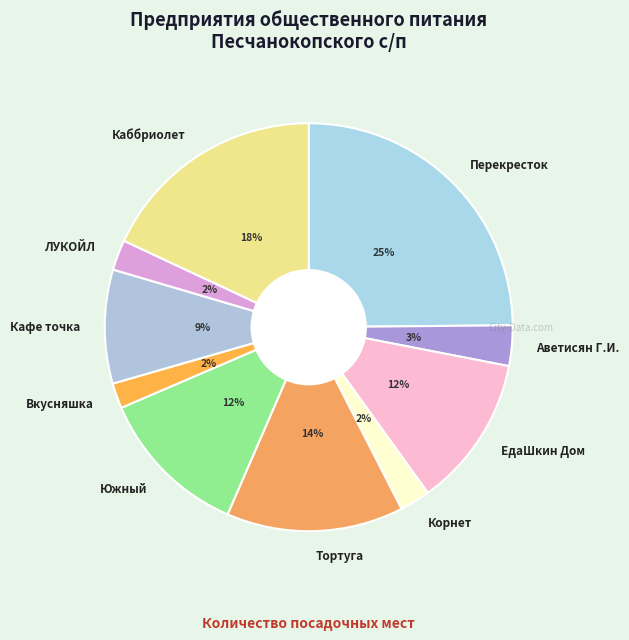

To the nearest percent, what percentage of the pie is ЛУКОЙЛ?

2%